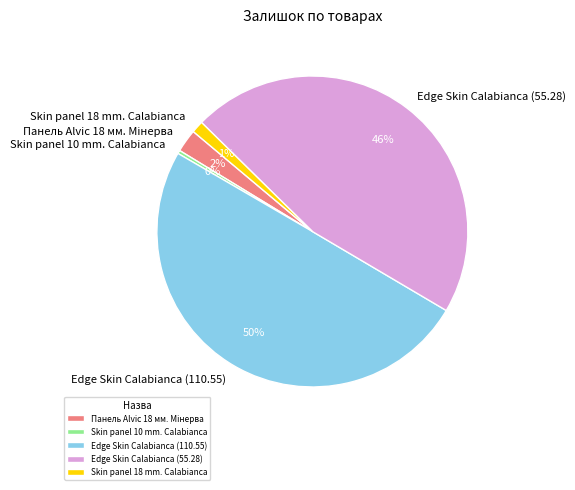

Is the sum of Skin panel 18 mm. Calabianca and Edge Skin Calabianca (55.28) greater than half?

No